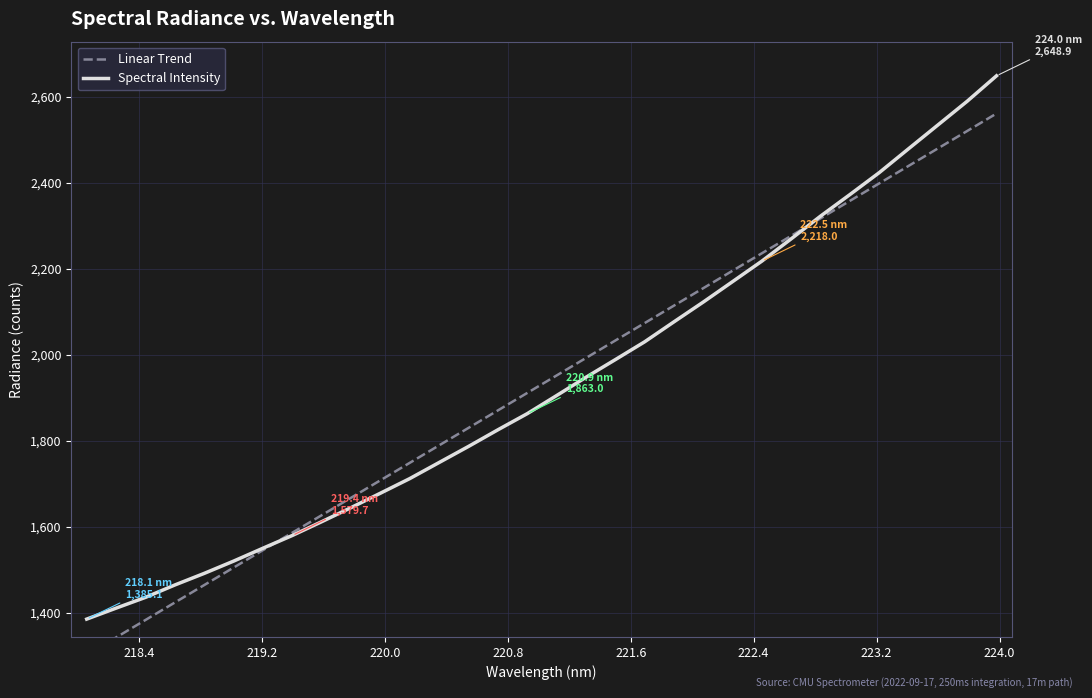

What is the value of the Linear Trend point at the 5th from the left?

1464.3